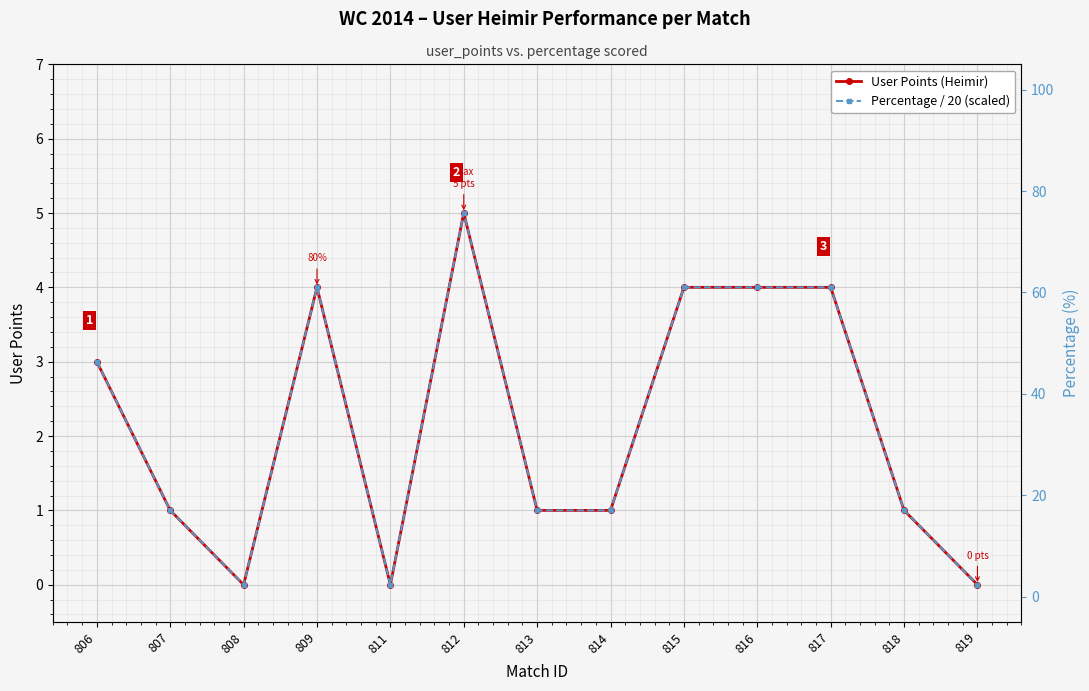

Count the User Points (Heimir) values in the range 1 to 4.

9